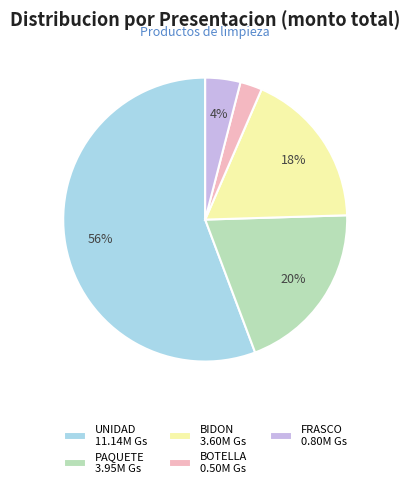

What percentage is the BIDON 3.60M Gs slice, to the nearest percent?

18%